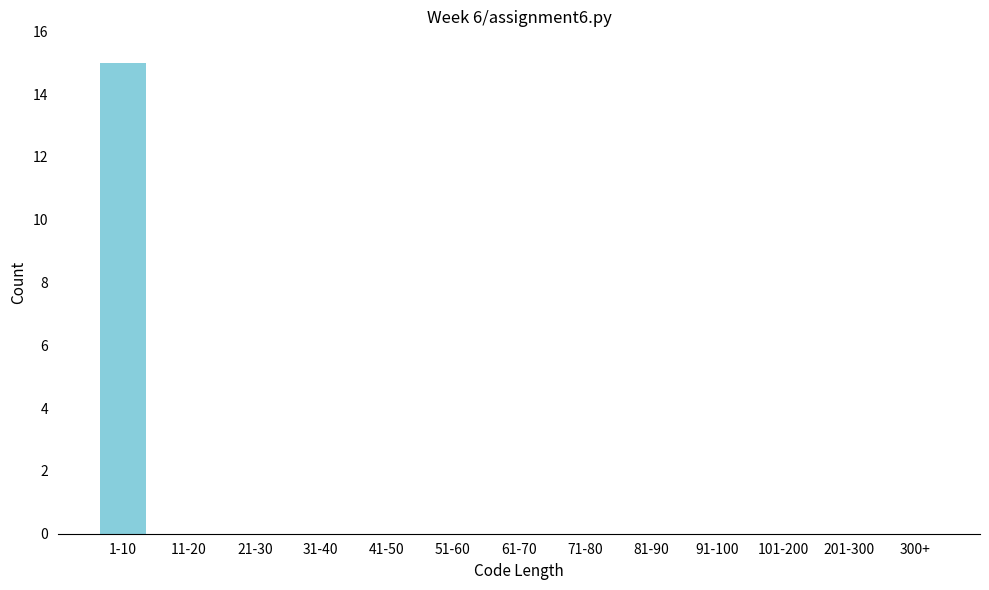

Reading left to right, what are all the values shown in this chart?

1-10=15	11-20=0	21-30=0	31-40=0	41-50=0	51-60=0	61-70=0	71-80=0	81-90=0	91-100=0	101-200=0	201-300=0	300+=0